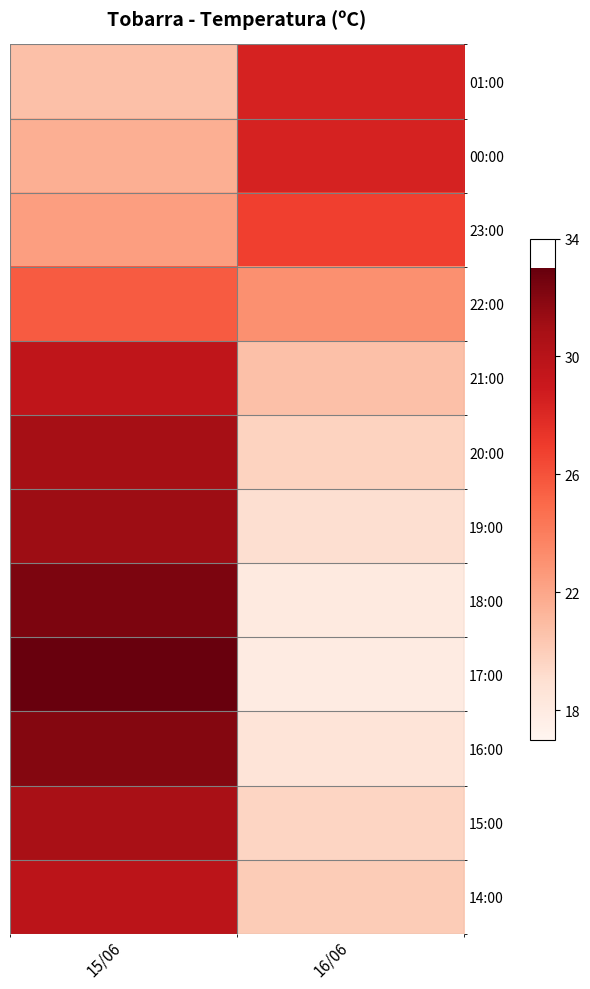

Reading left to right, extract all data points from this chart.

01:00: 15/06=20.7	16/06=28.4
00:00: 15/06=21.6	16/06=28.4
23:00: 15/06=22.4	16/06=26.8
22:00: 15/06=25.6	16/06=23.1
21:00: 15/06=29.6	16/06=20.7
20:00: 15/06=30.9	16/06=19.7
19:00: 15/06=31.2	16/06=19.0
18:00: 15/06=32.3	16/06=18.0
17:00: 15/06=32.9	16/06=17.9
16:00: 15/06=32.0	16/06=18.6
15:00: 15/06=30.7	16/06=19.6
14:00: 15/06=29.8	16/06=20.1